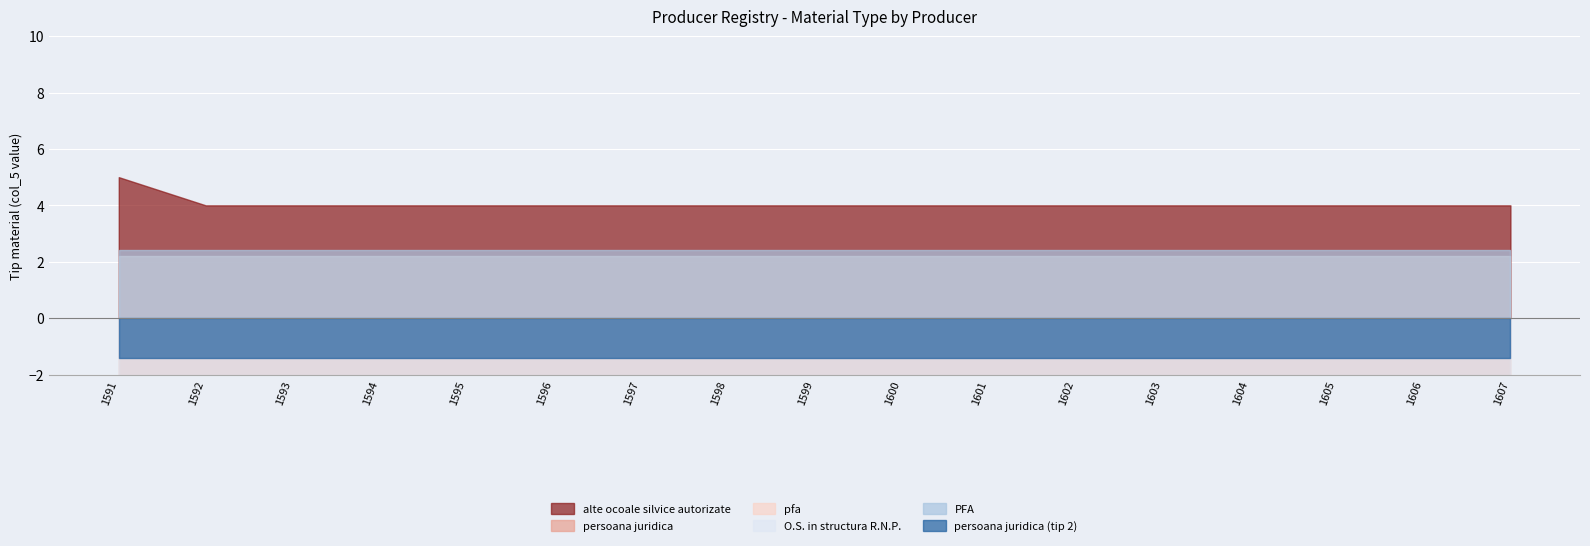

List the series in order of their peak value, lowest first.

pfa, PFA, persoana juridica (tip 2), O.S. in structura R.N.P., alte ocoale silvice autorizate, persoana juridica